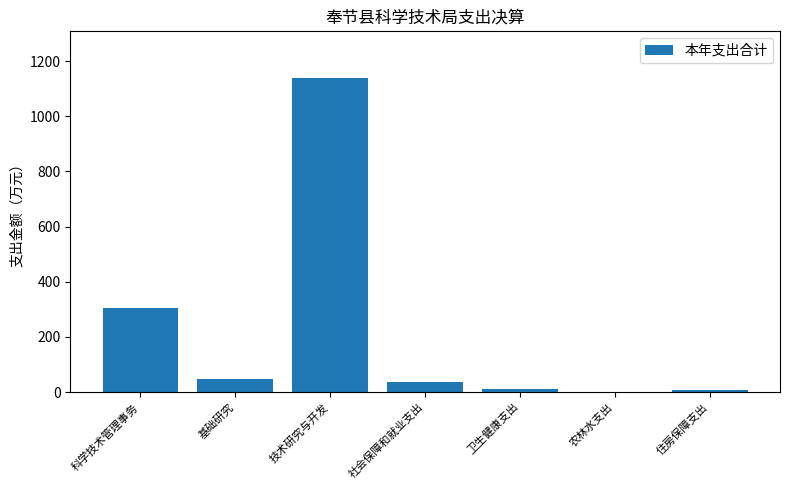

Count the number of categories in the chart.

7